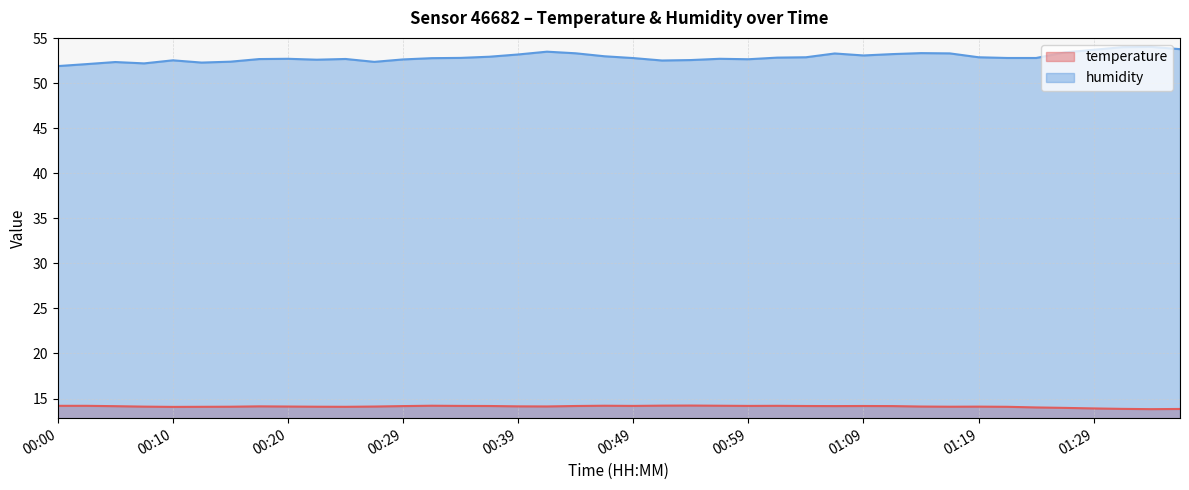

Is it true that humidity equals 52.8 at 01:02?

True